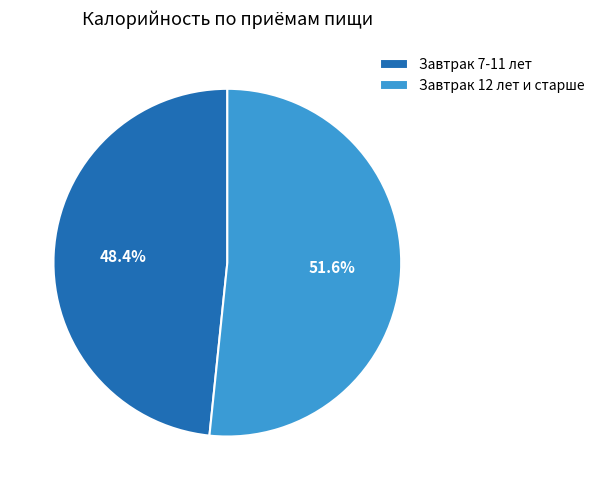

Rank the categories by value from highest to lowest.

Завтрак 12 лет и старше, Завтрак 7-11 лет